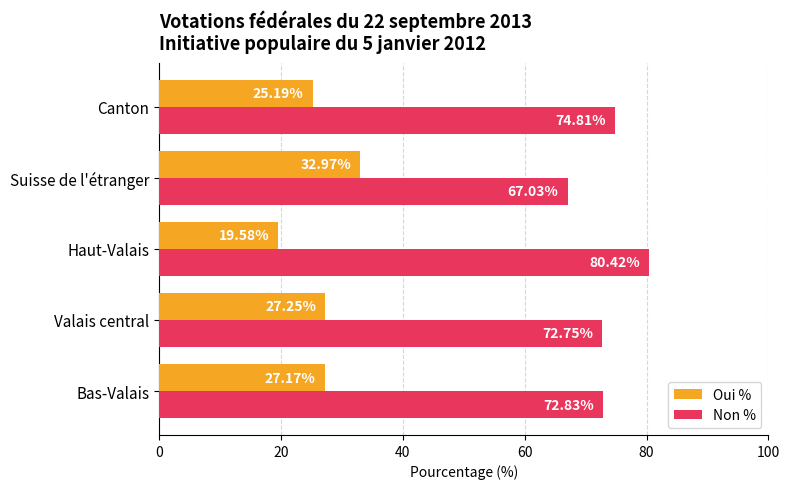

What is the average value of the Oui % series?

26.4